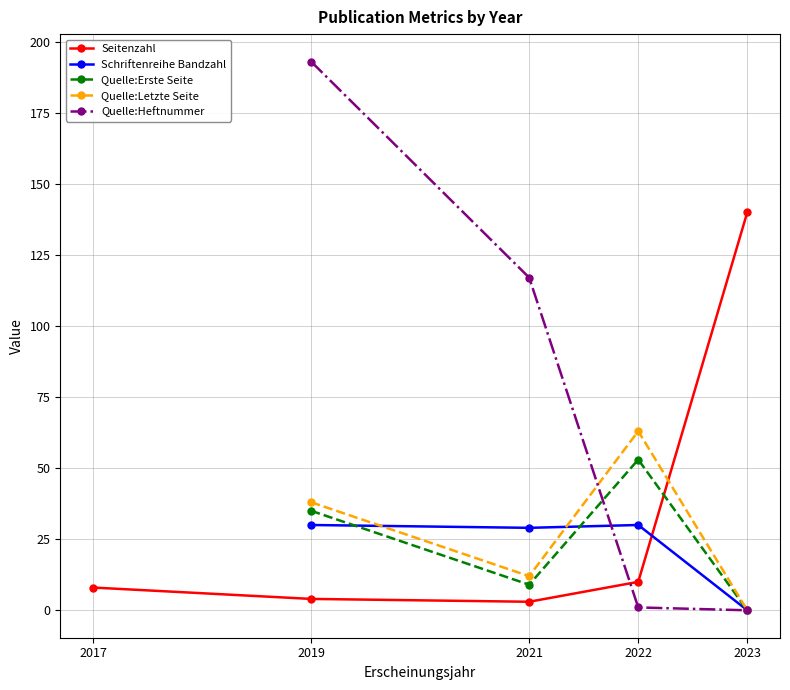

What are all the series names shown in the legend?

Seitenzahl, Schriftenreihe Bandzahl, Quelle:Erste Seite, Quelle:Letzte Seite, Quelle:Heftnummer